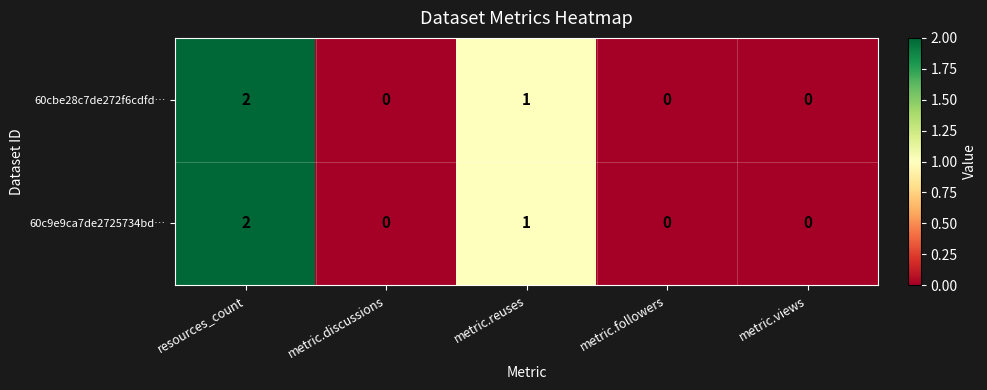

What is the total value across all series at resources_count?

4